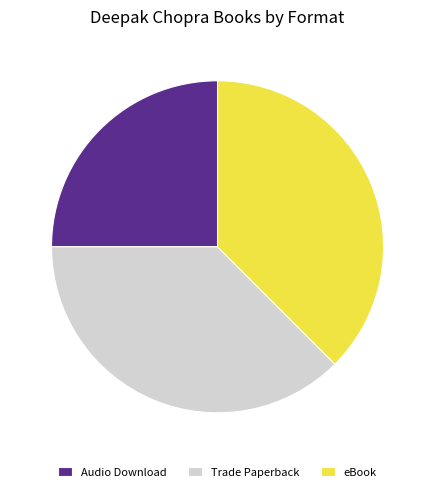

Does Trade Paperback account for over 50% of the chart?

No